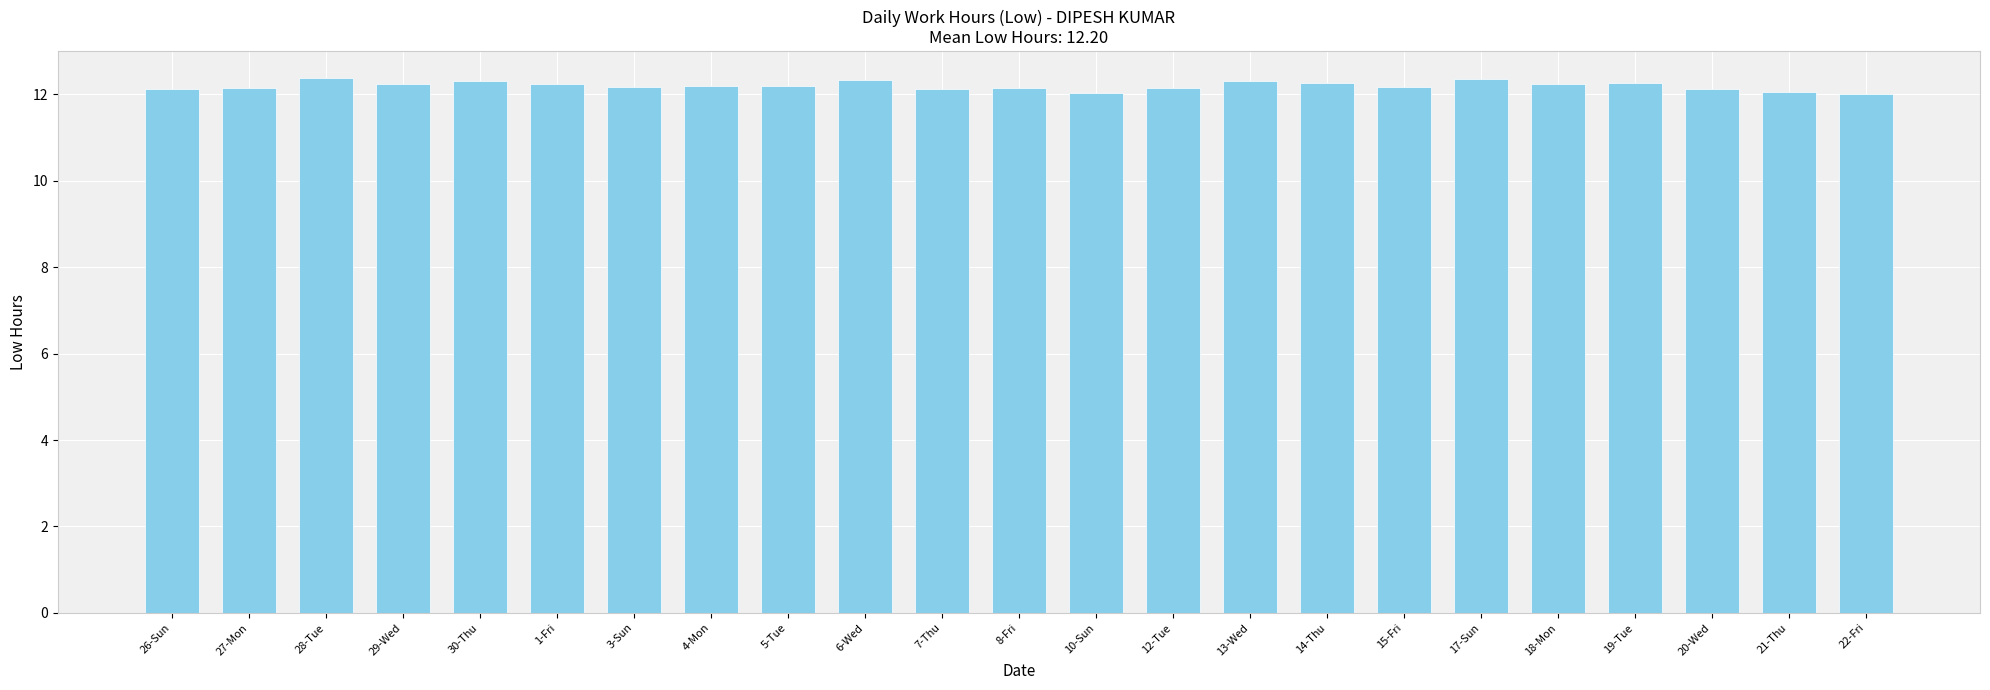

What is the value of the 15th bar from the left?

12.3